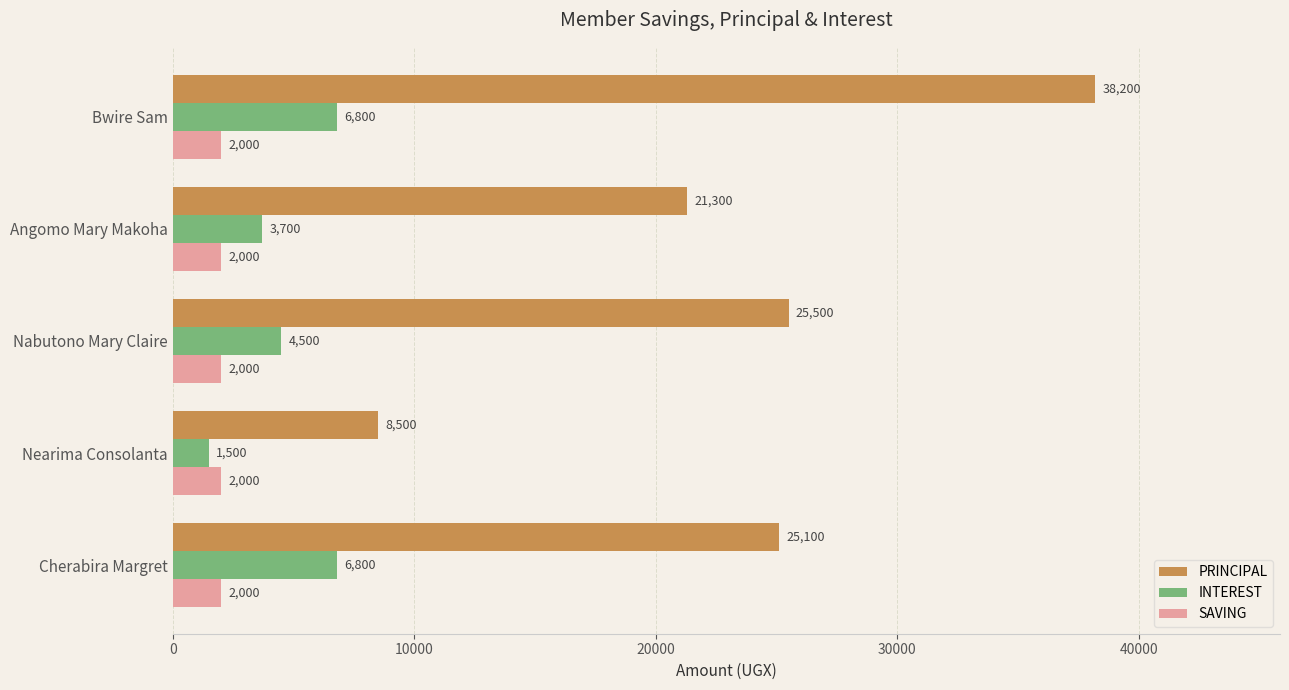

Rank the series by their maximum value, from lowest to highest.

SAVING, INTEREST, PRINCIPAL